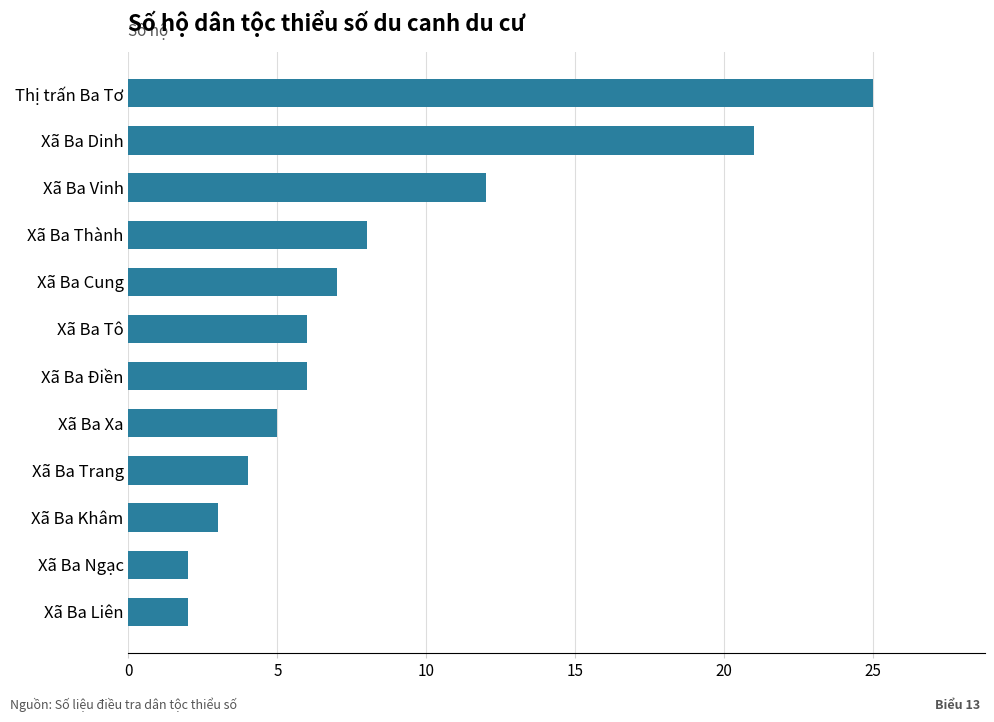

What is the difference between the second highest and minimum values?

19